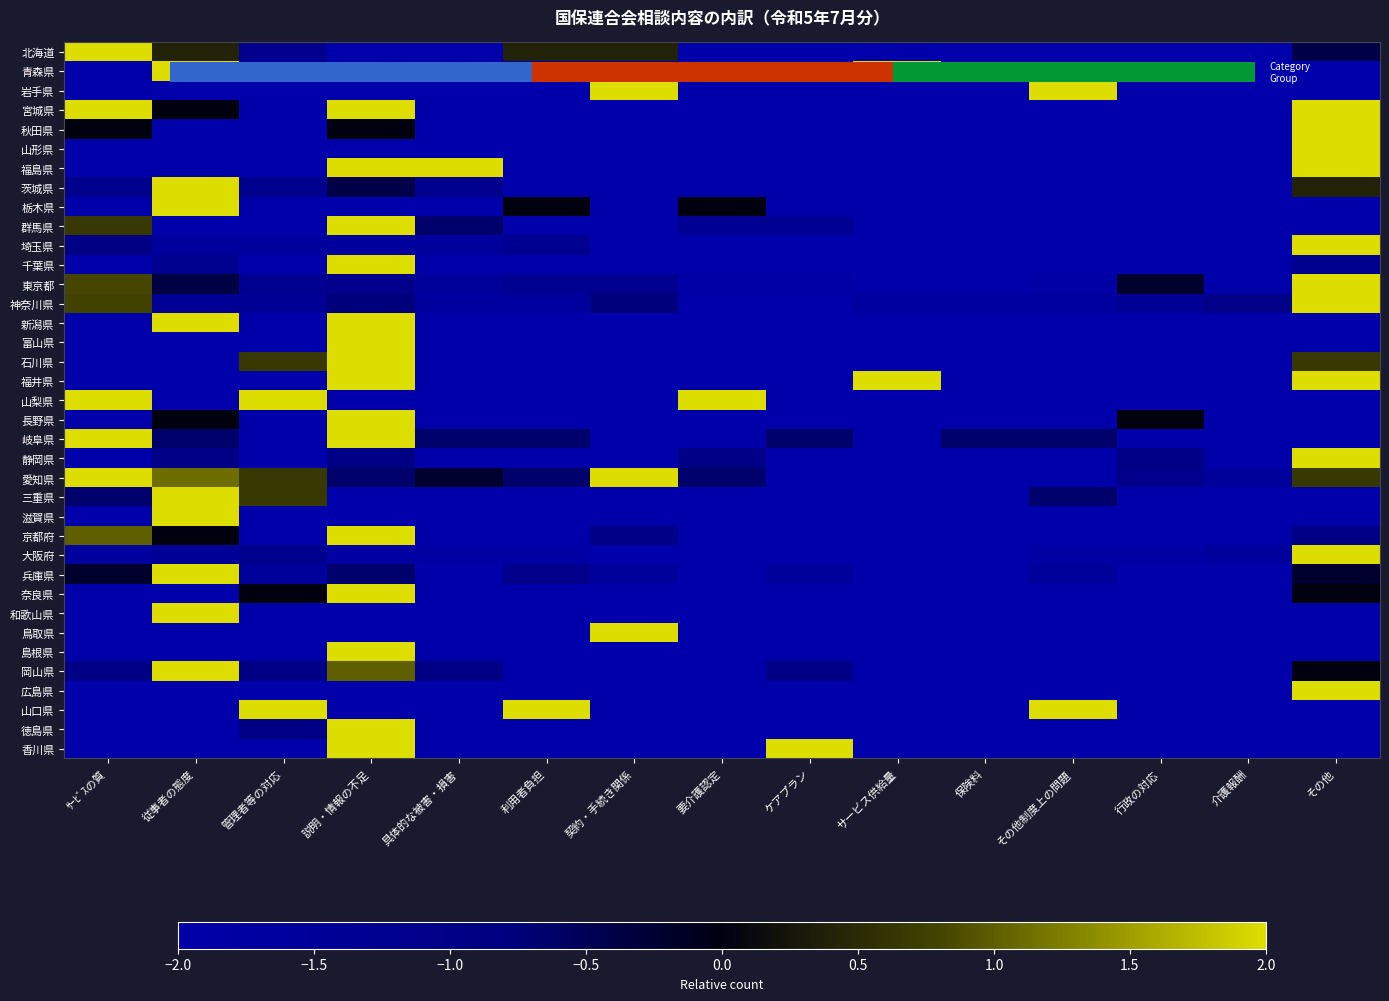

Which series has the widest spread of values?

北海道